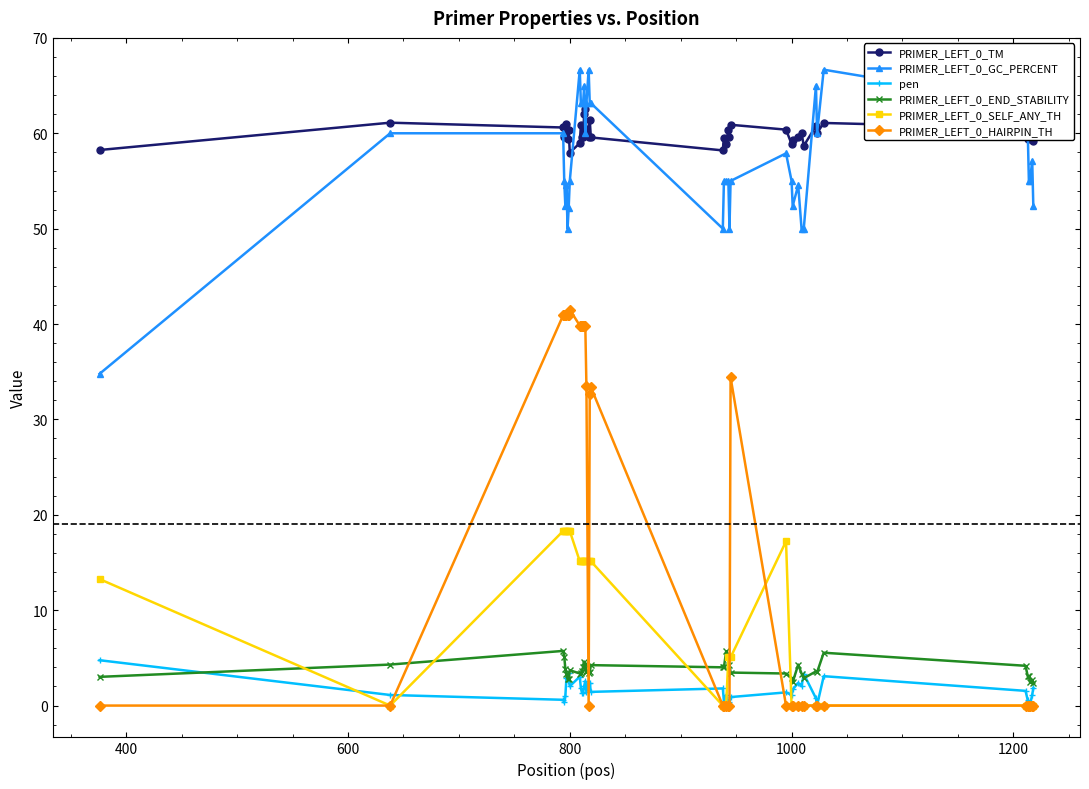

How many distinct data groups are displayed?

6